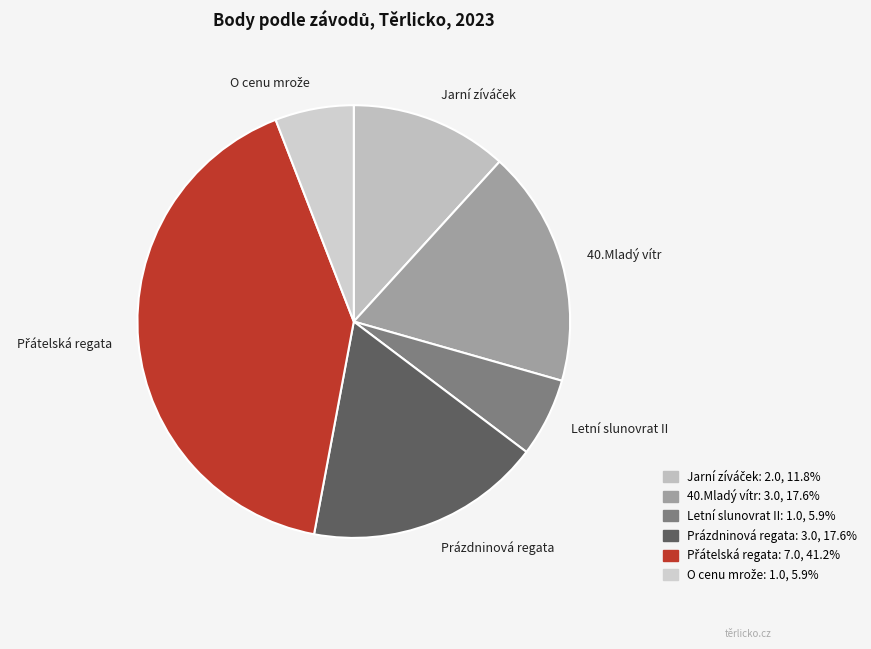

Which has a higher value, Letní slunovrat II or 40.Mladý vítr?

40.Mladý vítr